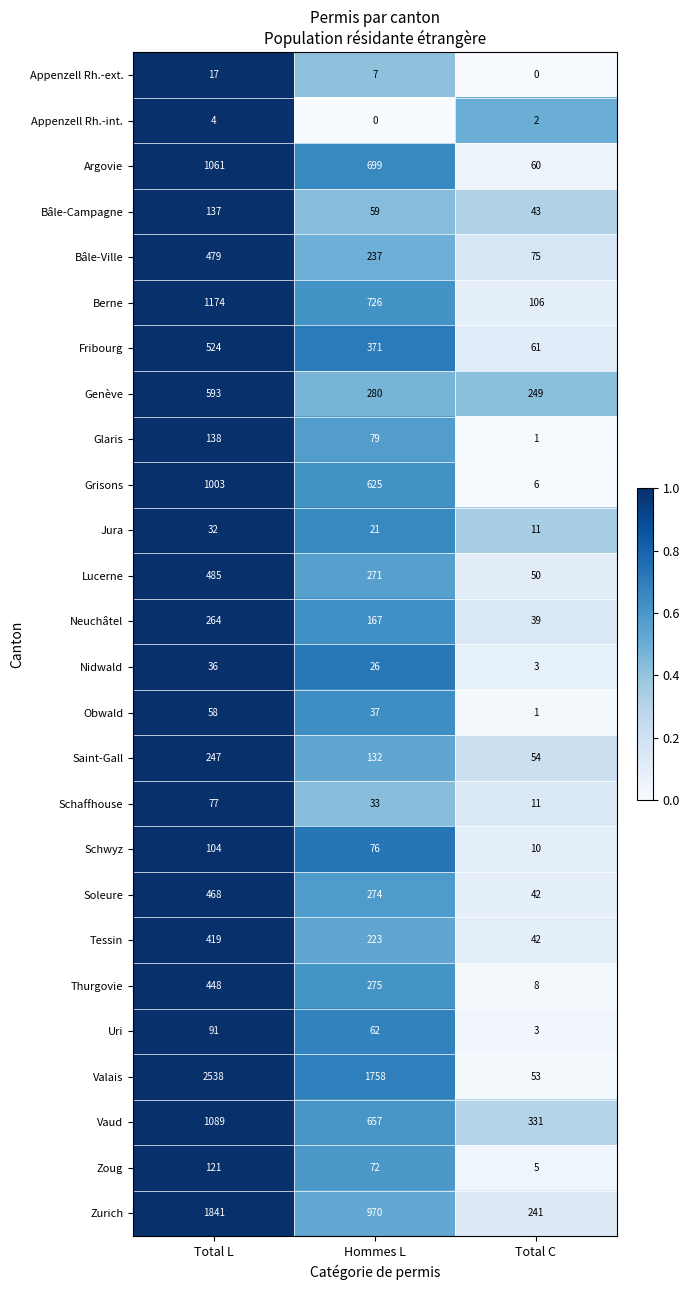

At which label is Vaud closest to 710?

Hommes L